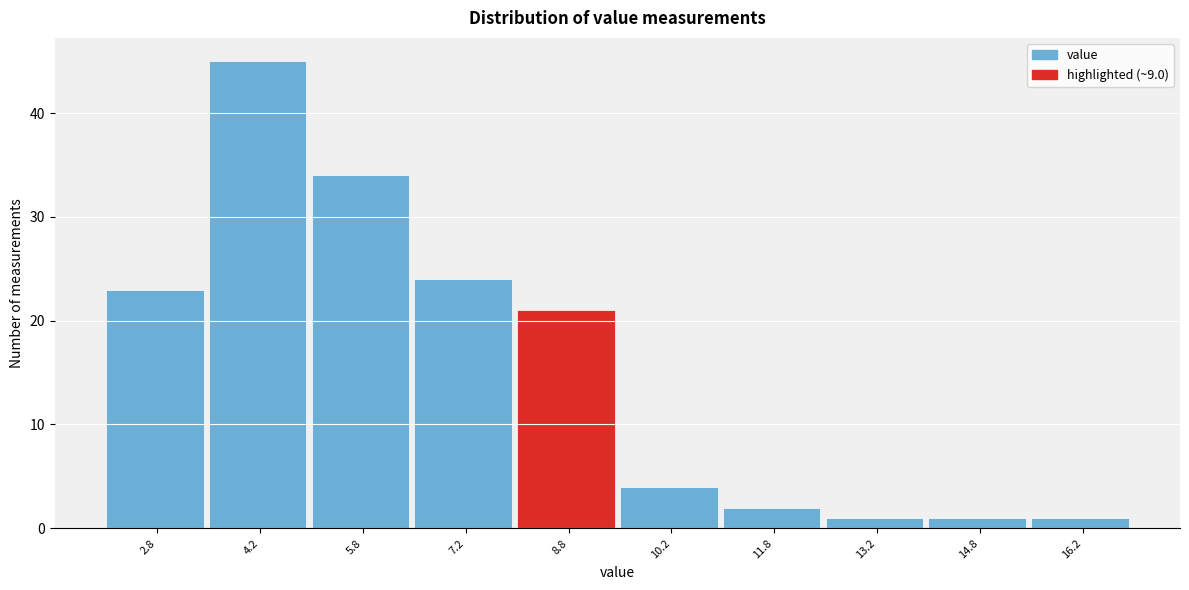

Reading left to right, transcribe this chart: for each bar, give the range it covers on the x-axis and its height. Neither the bar edges nor the heights are printed on the chart, so give them approximately, as read against the axes.

2.0 to 3.5: 23
3.5 to 5.0: 45
5.0 to 6.5: 34
6.5 to 8.0: 24
8.0 to 9.5: 21
9.5 to 11.0: 4
11.0 to 12.5: 2
12.5 to 14.0: 1
14.0 to 15.5: 1
15.5 to 17.0: 1